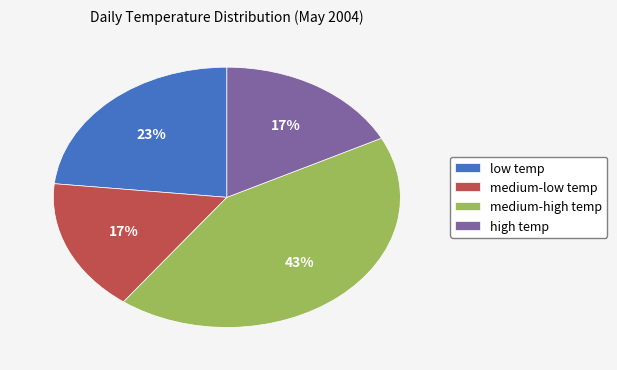

To the nearest percent, what portion does medium-low temp represent?

17%